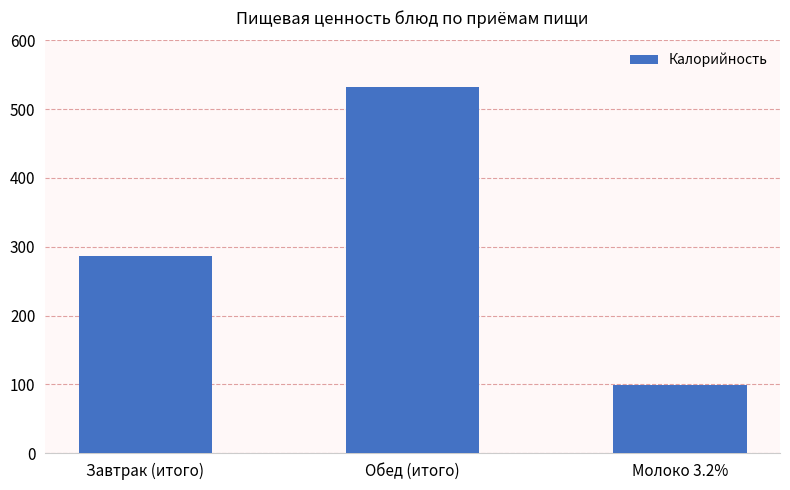

Which category has the lowest value across all series?

Молоко 3.2%